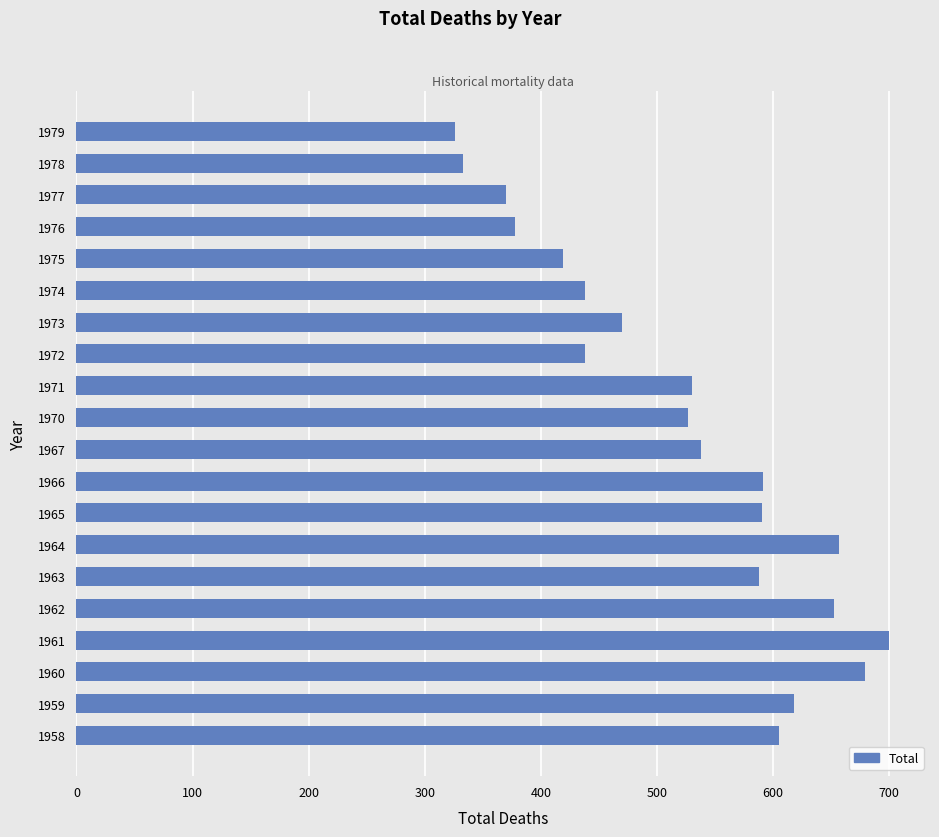

What is the minimum value shown in the chart?

326